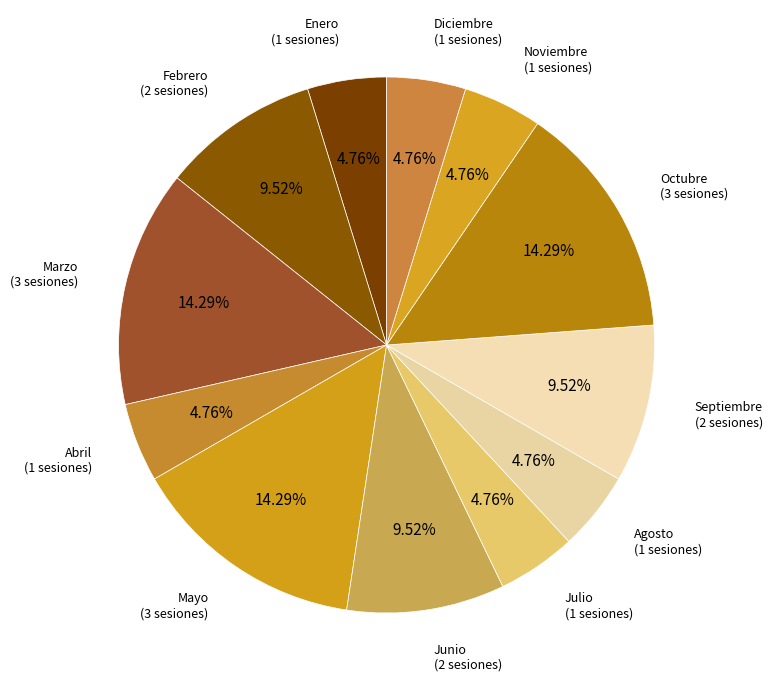

Count the number of slices in the pie.

12